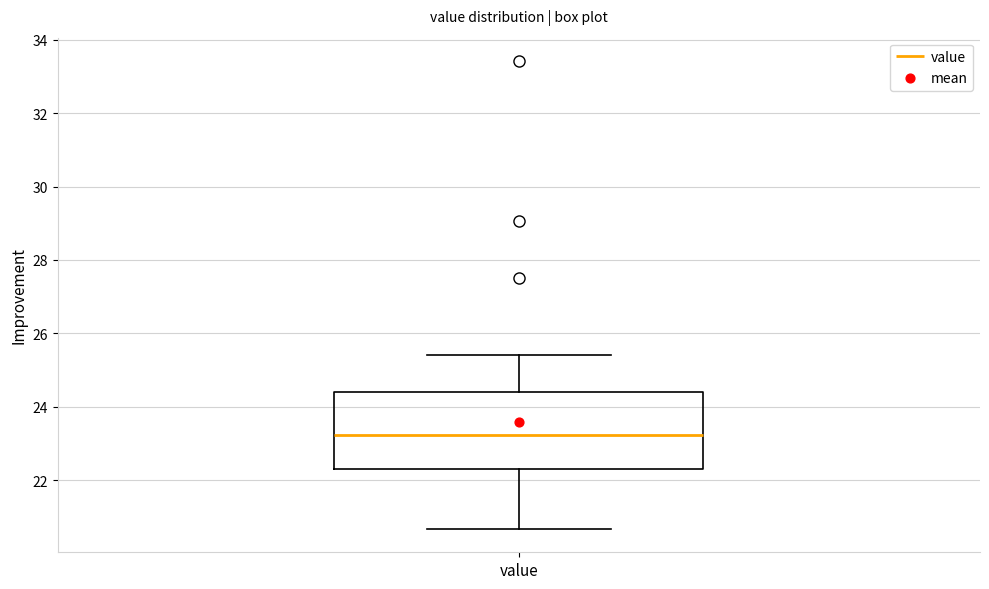

Where is the lower edge of the box for value on the y-axis? The values are not printed on the chart, so give them approximately, as read against the axis.

22.4